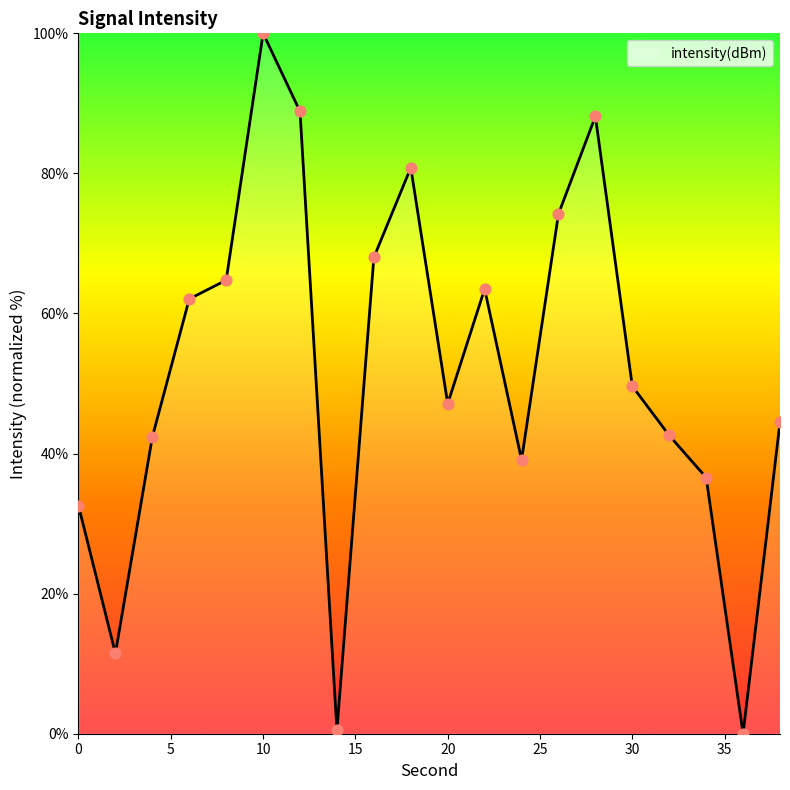

What is the difference between the maximum and minimum values?

100.0